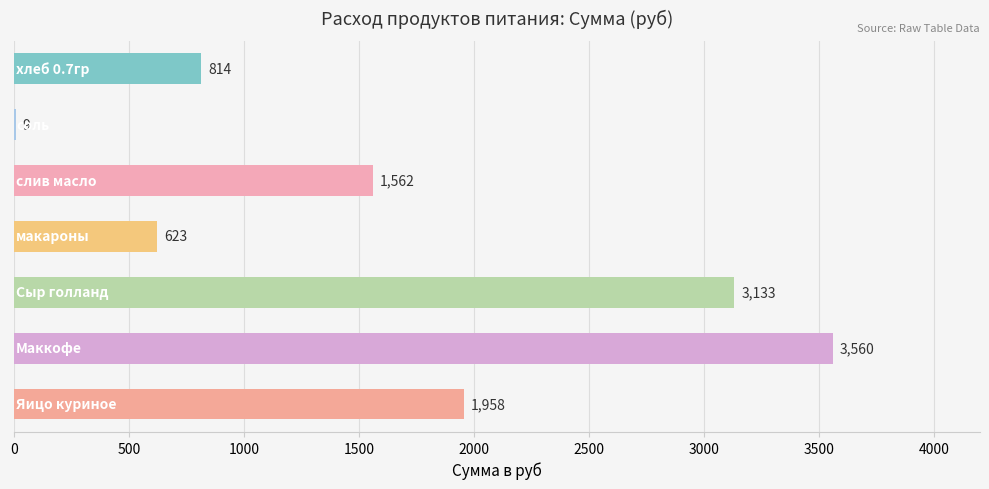

What is the maximum value shown in the chart?

3560.0